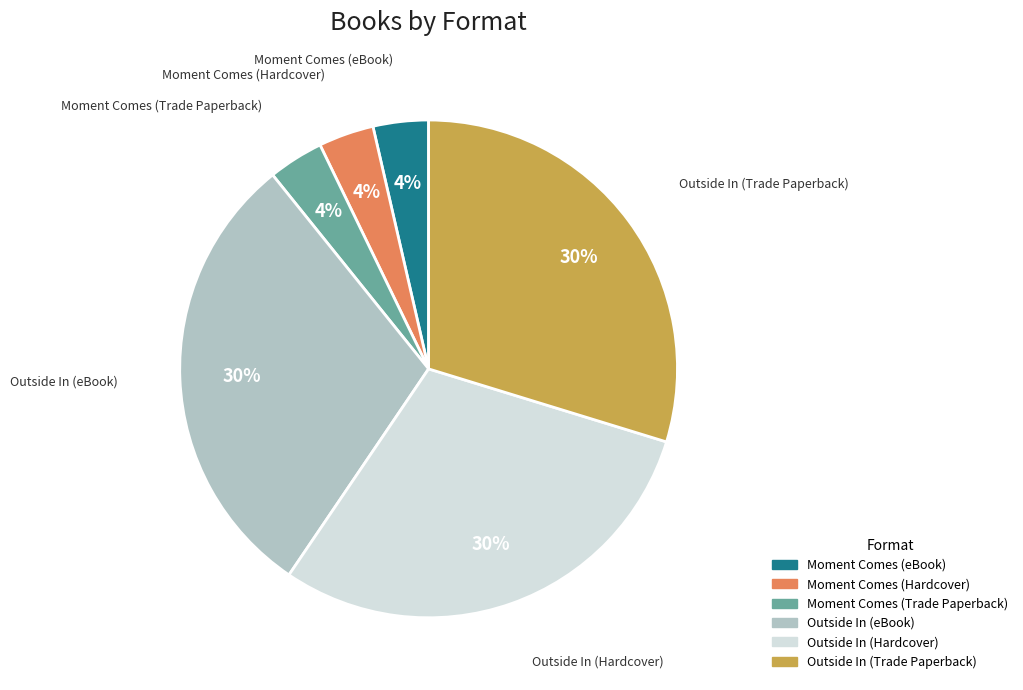

Do Outside In (eBook) and Outside In (Hardcover) together represent more than half of the pie?

Yes